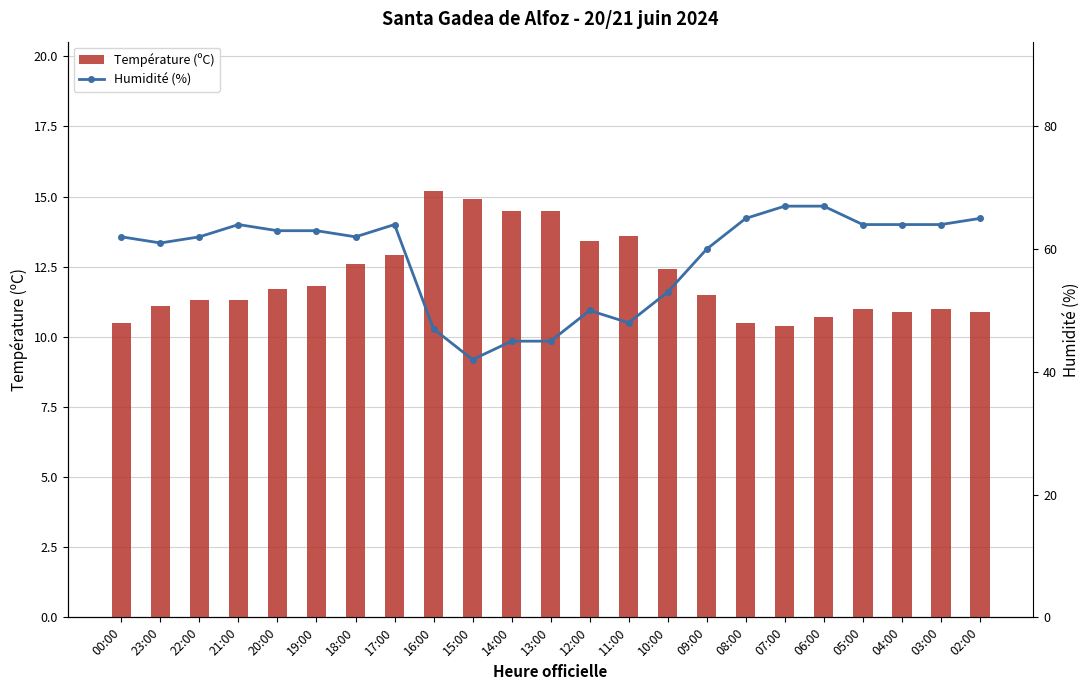

Which series has the largest total across all categories?

Humidité (%)